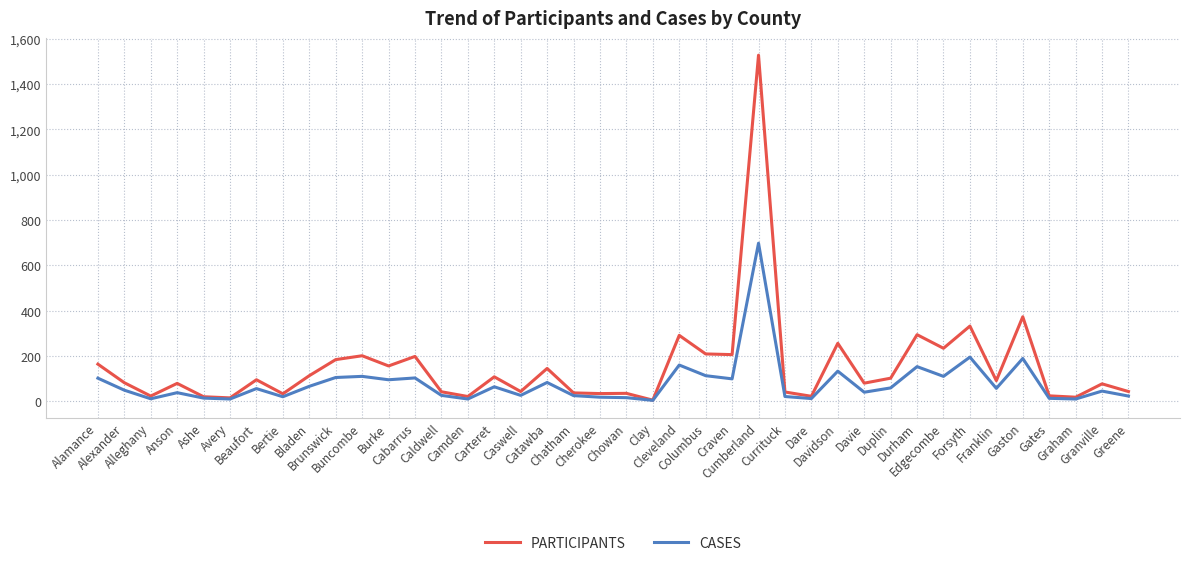

Is it true that CASES equals 38 at Anson?

True